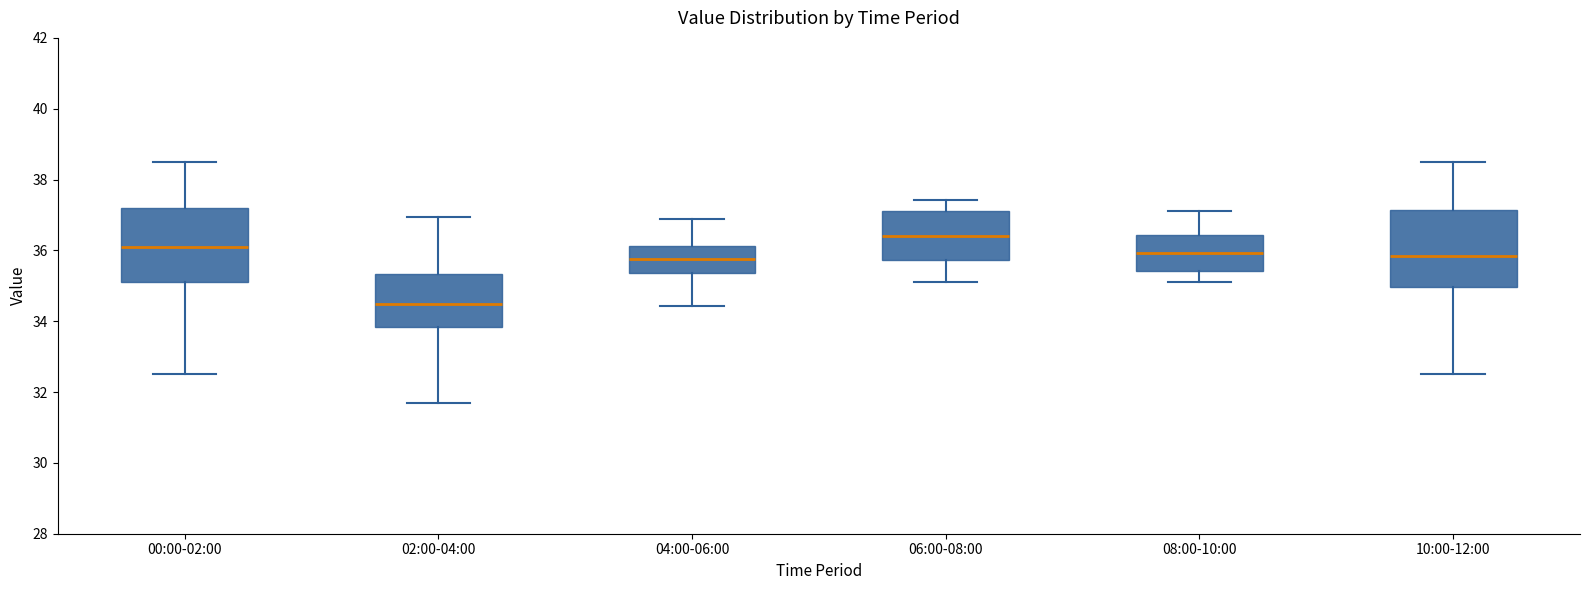

Which box's median line is the lowest?

02:00-04:00